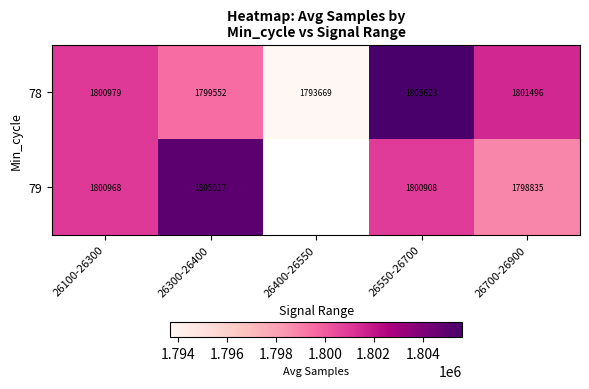

Is the value of 78 at 26550-26700 greater than the value of 79 at 26700-26900?

Yes